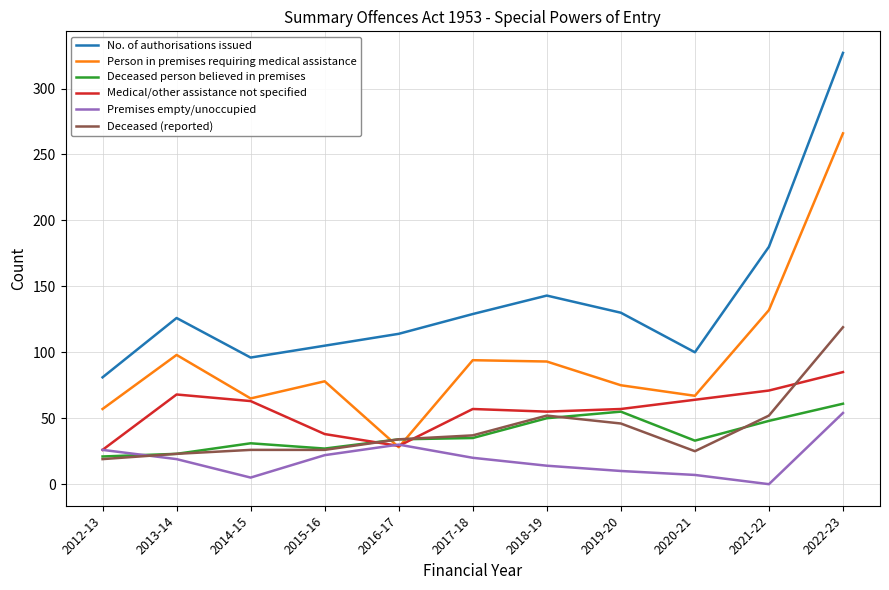

At which category does the chart reach its peak across all series?

2022-23